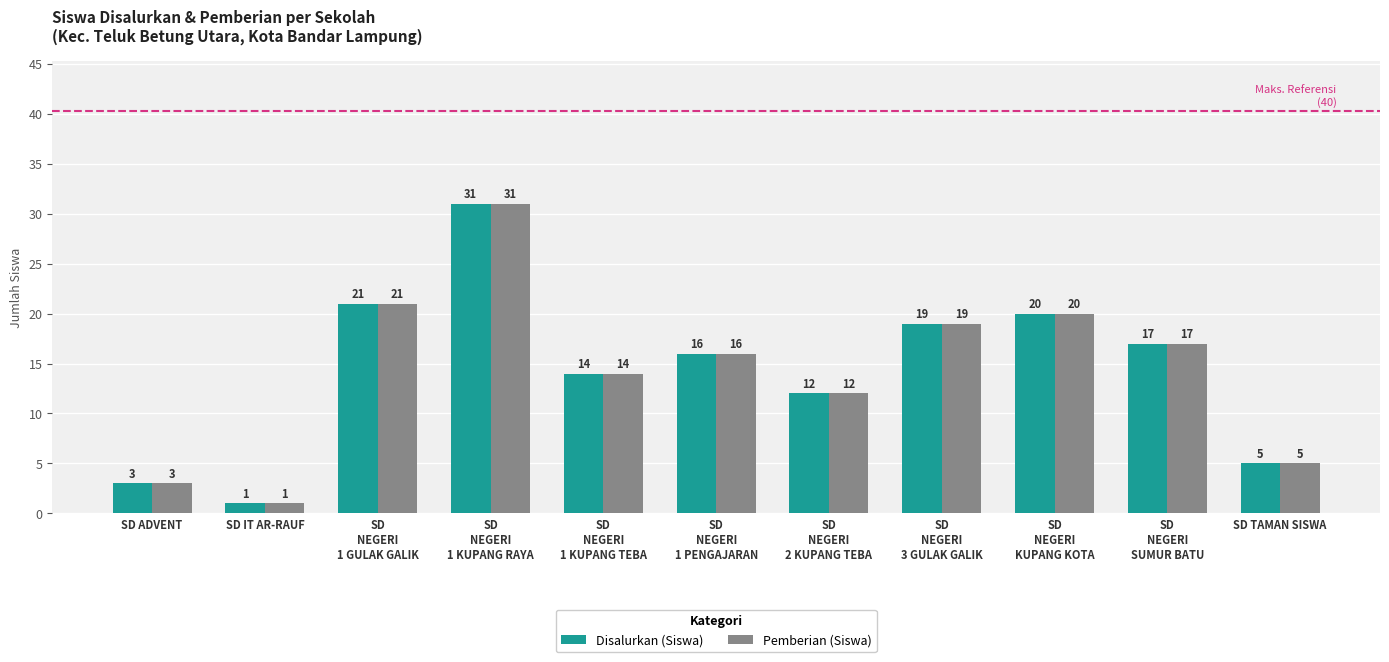

Does the chart contain any negative values?

No